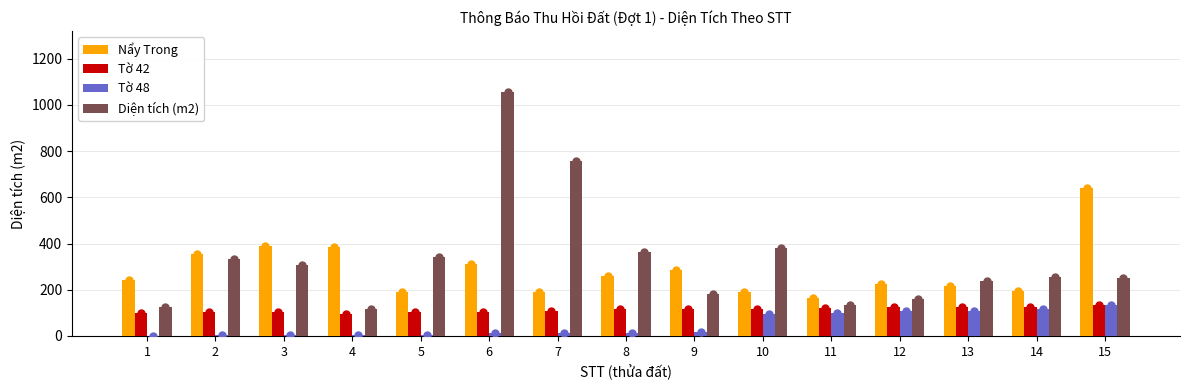

Which series reaches the maximum Y coordinate?

Diện tích (m2)